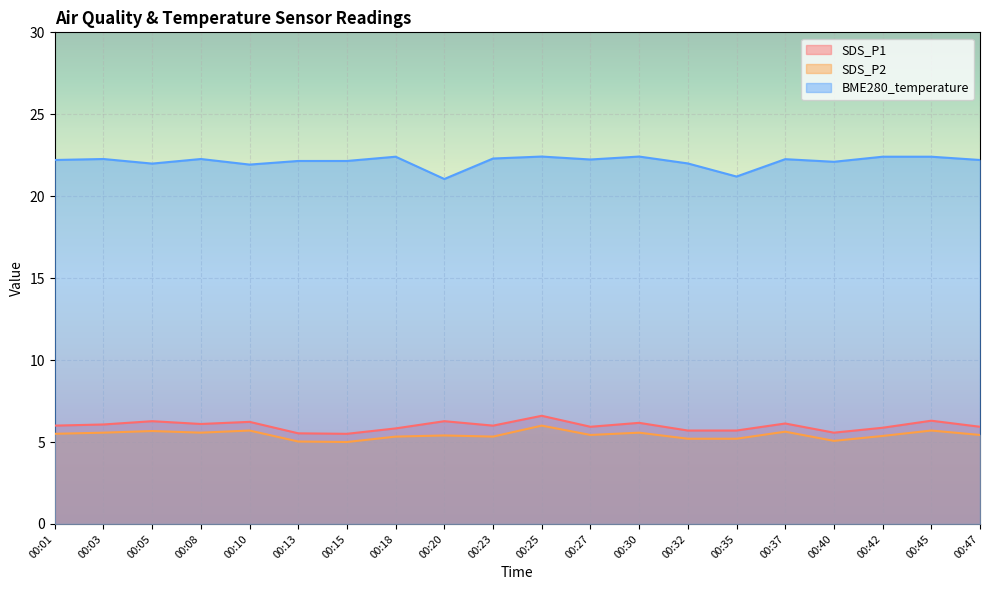

What is the sum of all SDS_P1 values?

119.7